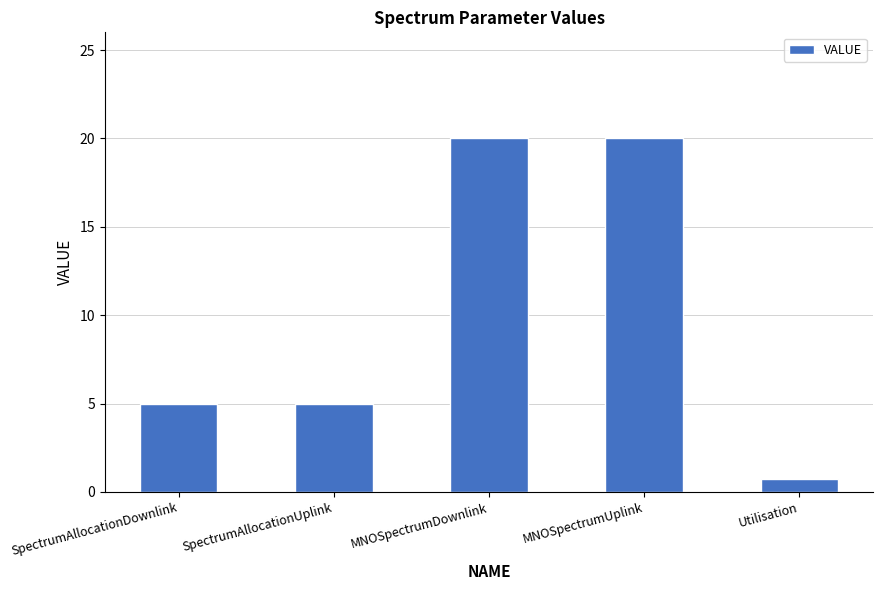

The chart shows a value of 5.0 at SpectrumAllocationDownlink. True or false?

True